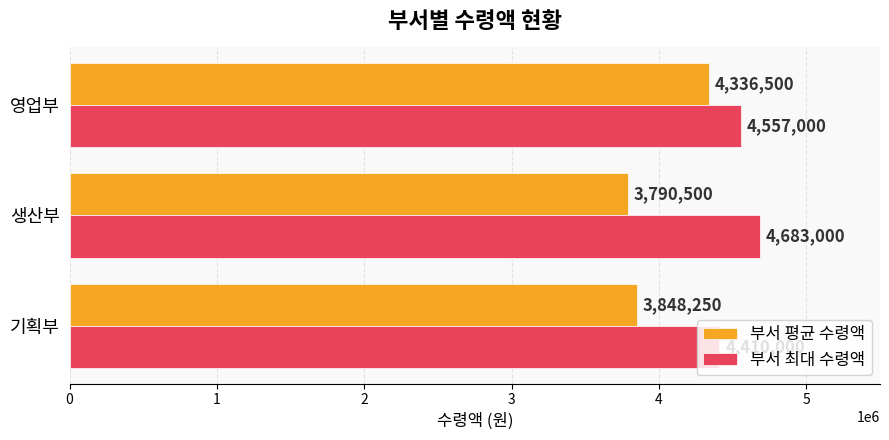

Is it true that 부서 최대 수령액 equals 4410000 at 기획부?

True